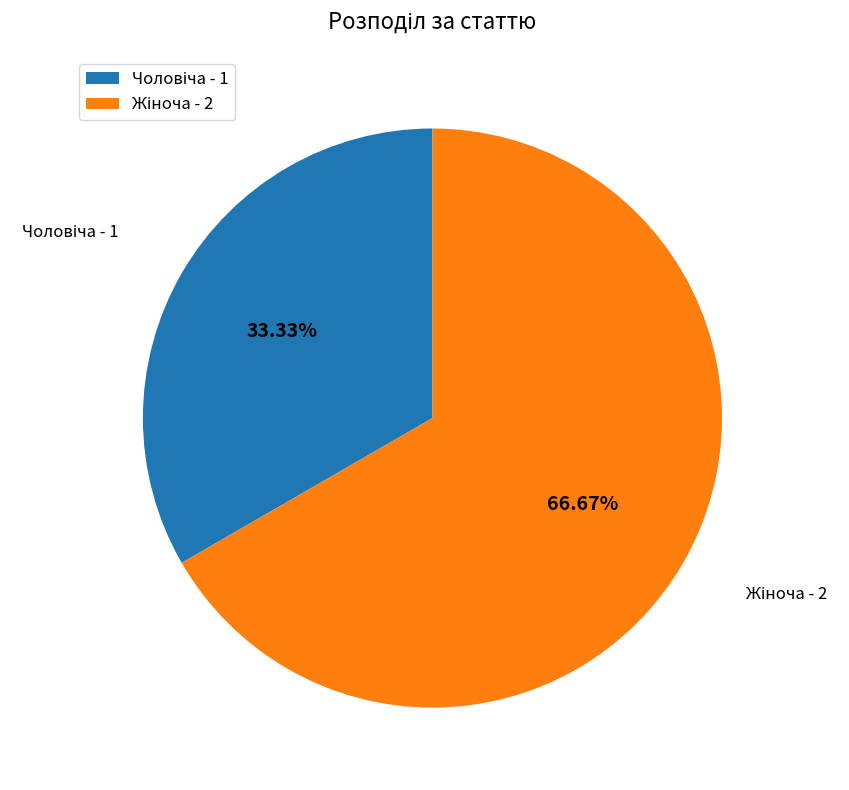

Does any single category account for the majority?

Yes